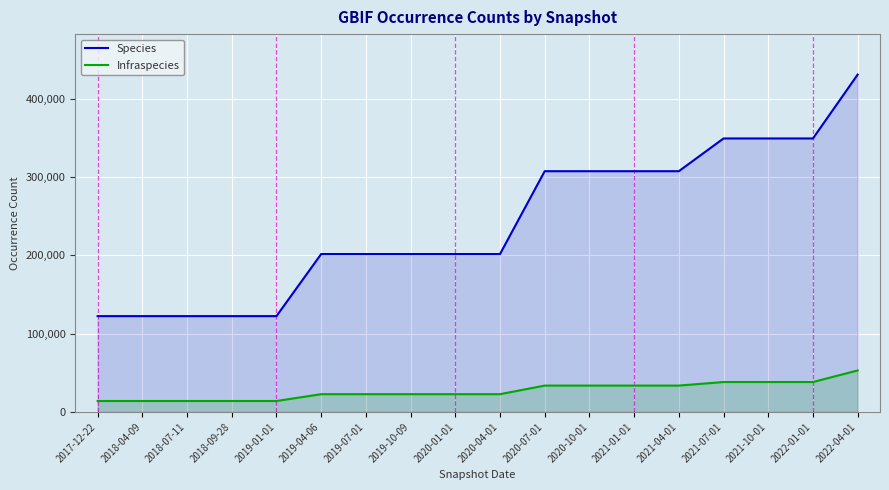

Reading left to right, list all the values displayed in this chart.

Species: 2017-12-22=122307	2018-04-09=122307	2018-07-11=122307	2018-09-28=122307	2019-01-01=122307	2019-04-06=201540	2019-07-01=201540	2019-10-09=201540	2020-01-01=201540	2020-04-01=201540	2020-07-01=307290	2020-10-01=307290	2021-01-01=307290	2021-04-01=307290	2021-07-01=349083	2021-10-01=349083	2022-01-01=349083	2022-04-01=430592
Infraspecies: 2017-12-22=13959	2018-04-09=13959	2018-07-11=13959	2018-09-28=13959	2019-01-01=13959	2019-04-06=22668	2019-07-01=22668	2019-10-09=22668	2020-01-01=22668	2020-04-01=22668	2020-07-01=33644	2020-10-01=33644	2021-01-01=33644	2021-04-01=33644	2021-07-01=38180	2021-10-01=38180	2022-01-01=38180	2022-04-01=52974